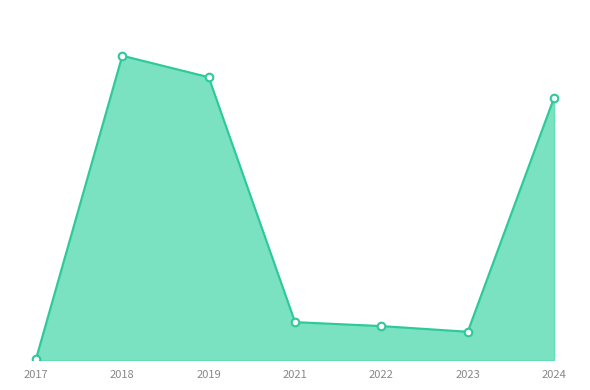

Does the chart have visible grid lines?

No